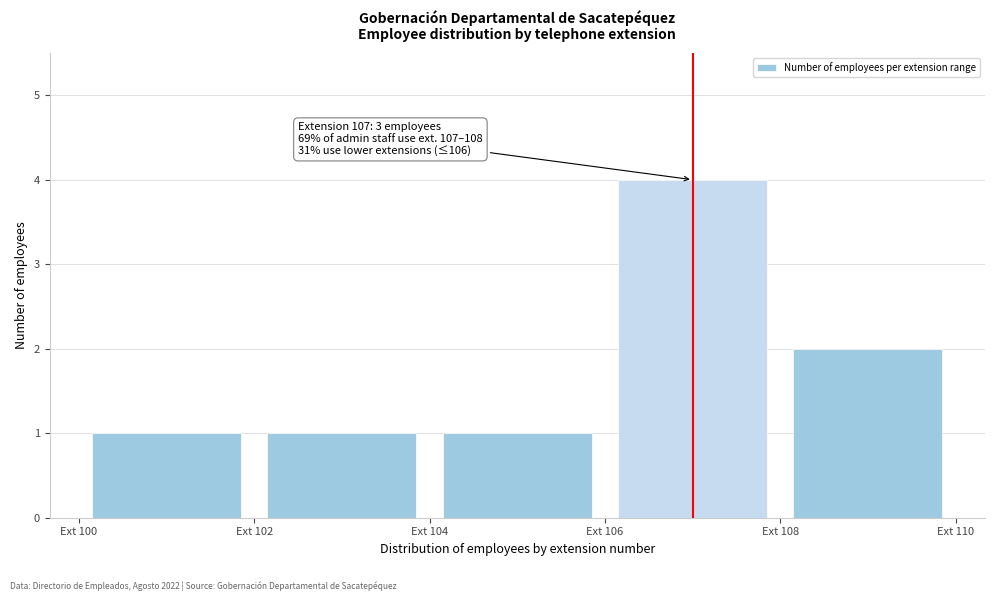

Which range on the x-axis has the tallest bar?

106 to 108